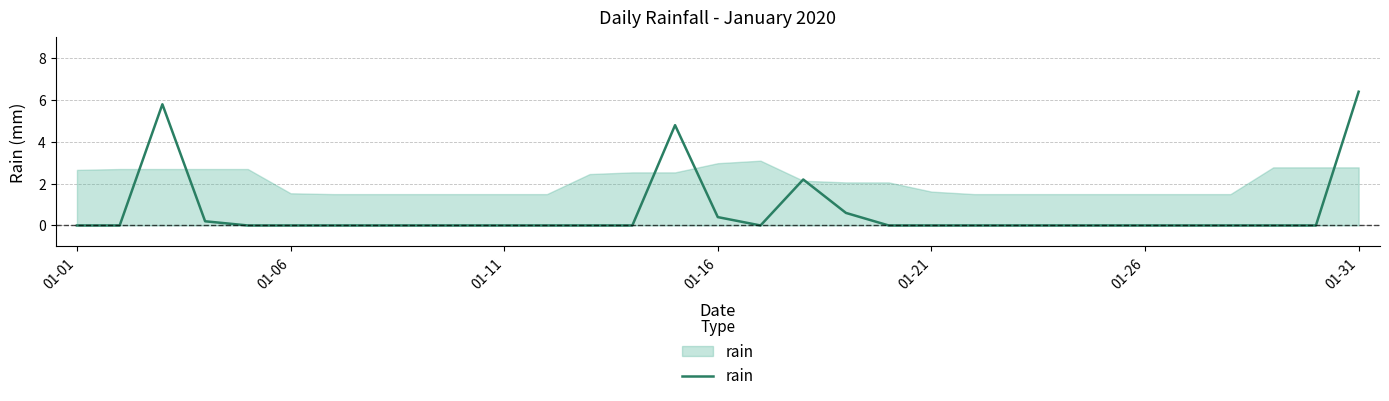

What is the difference between the maximum and minimum values?

6.4